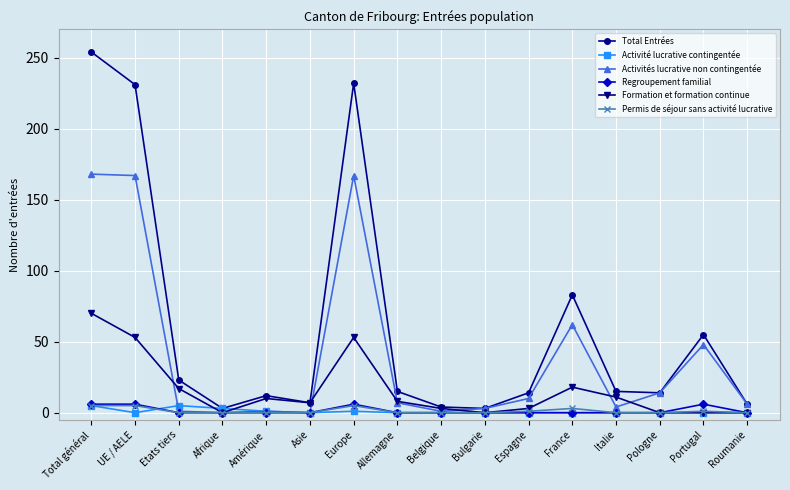

Is it true that Activités lucrative non contingentée equals 37 at France?

False